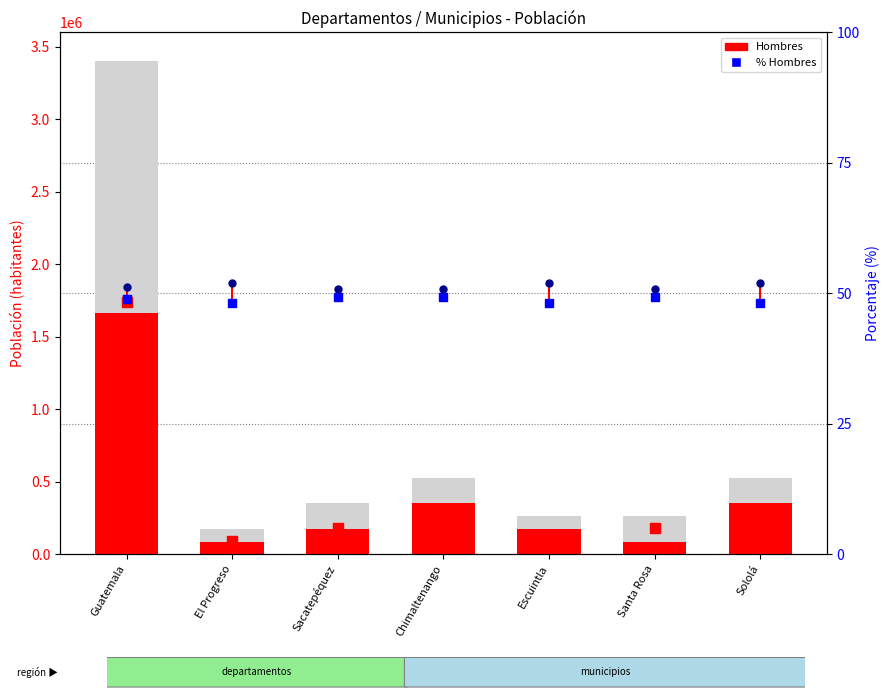

Which series contains the lowest Y value?

% Hombres